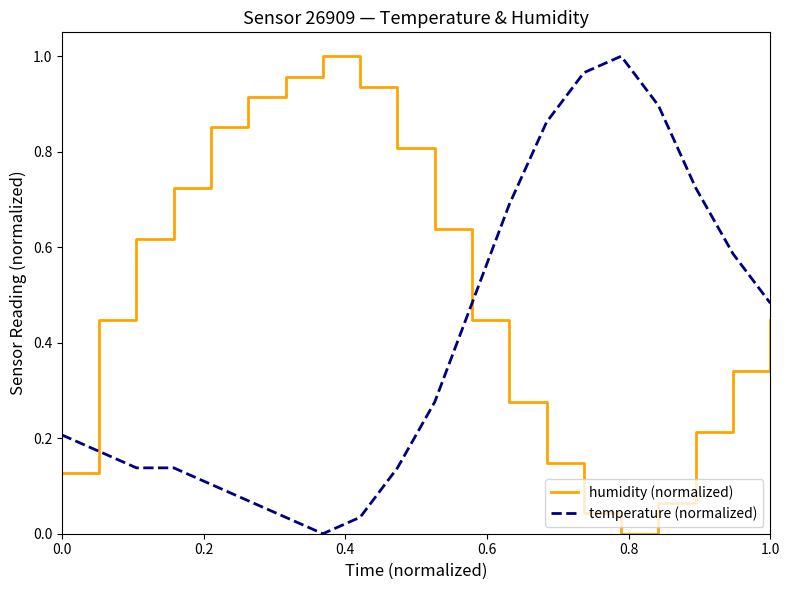

List the series in order of their overall mean, highest first.

humidity (normalized), temperature (normalized)